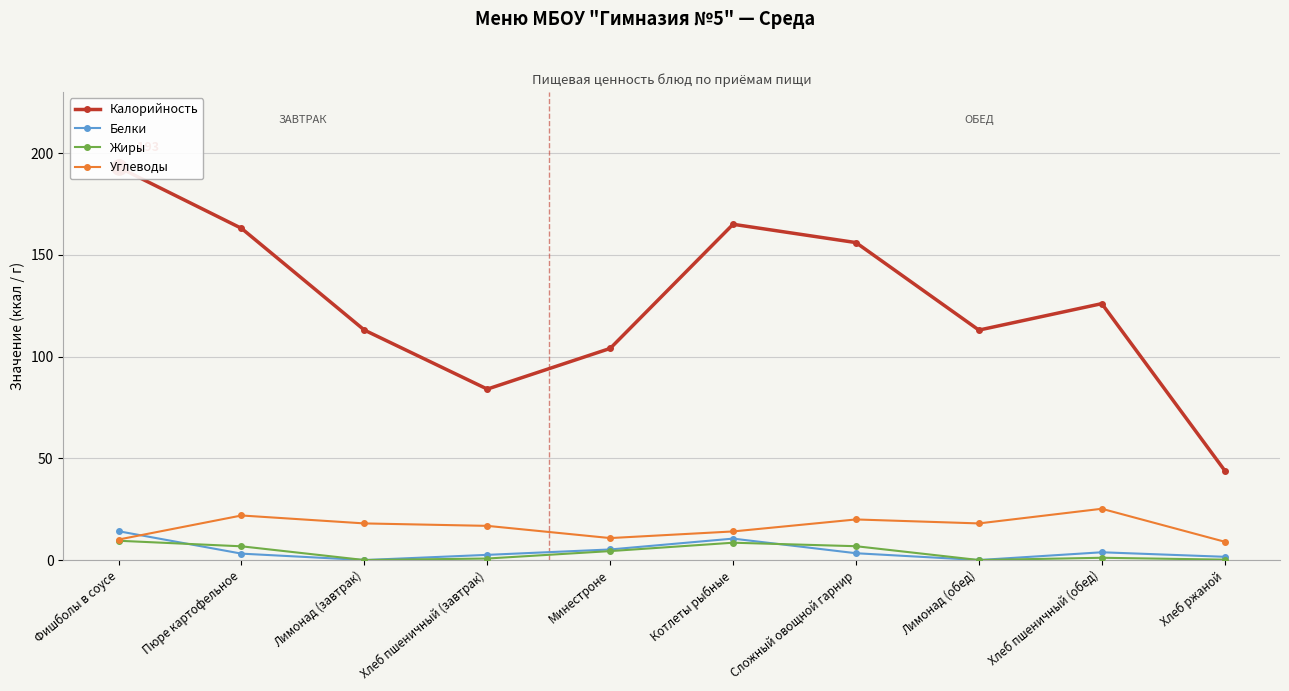

Reading left to right, extract all data points from this chart.

Калорийность: 193.0	163.0	113.0	84.0	104.0	165.0	156.0	113.0	126.0	44.0
Белки: 14.2	3.1	0.0	2.5	5.2	10.5	3.4	0.0	3.8	1.6
Жиры: 9.5	6.8	0.0	0.8	4.4	8.5	6.8	0.0	1.1	0.2
Углеводы: 10.1	21.9	18.0	16.8	10.8	14.1	19.9	18.0	25.2	9.0